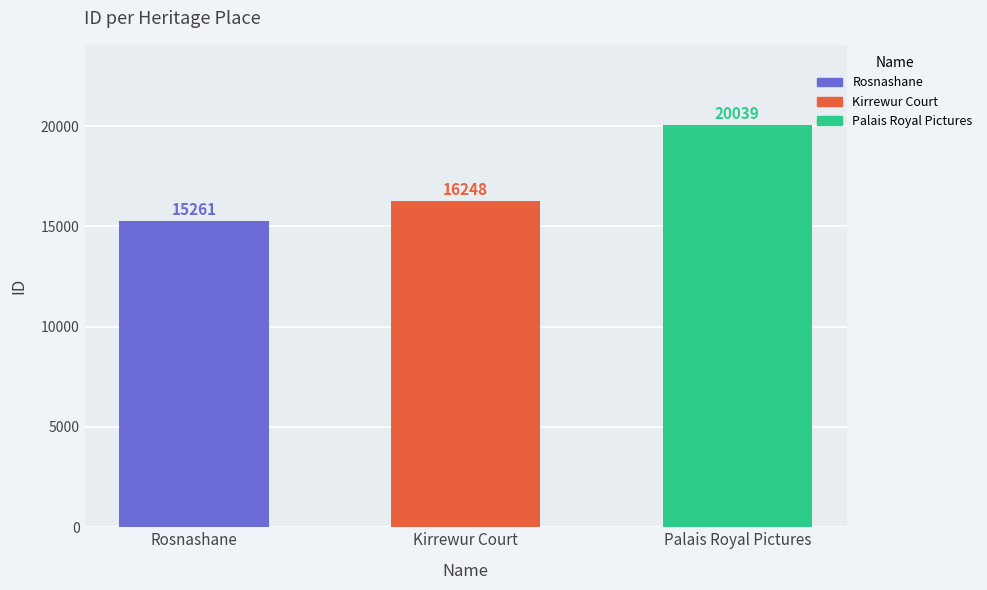

Reading right to left, transcribe all the data shown in this chart.

Palais Royal Pictures=20039	Kirrewur Court=16248	Rosnashane=15261